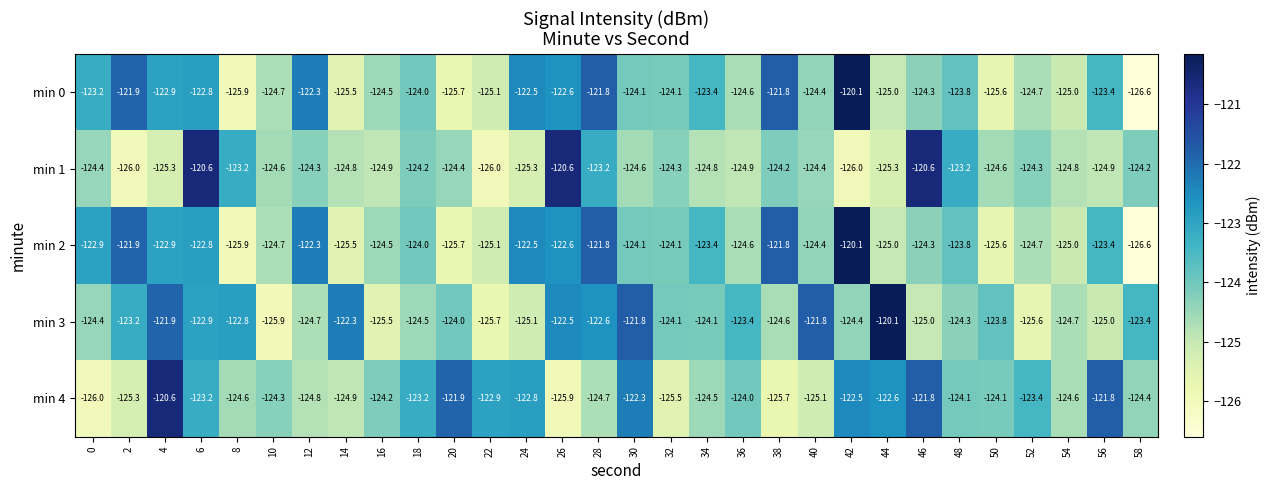

The min 1 series shows -172.6 at 6. True or false?

False